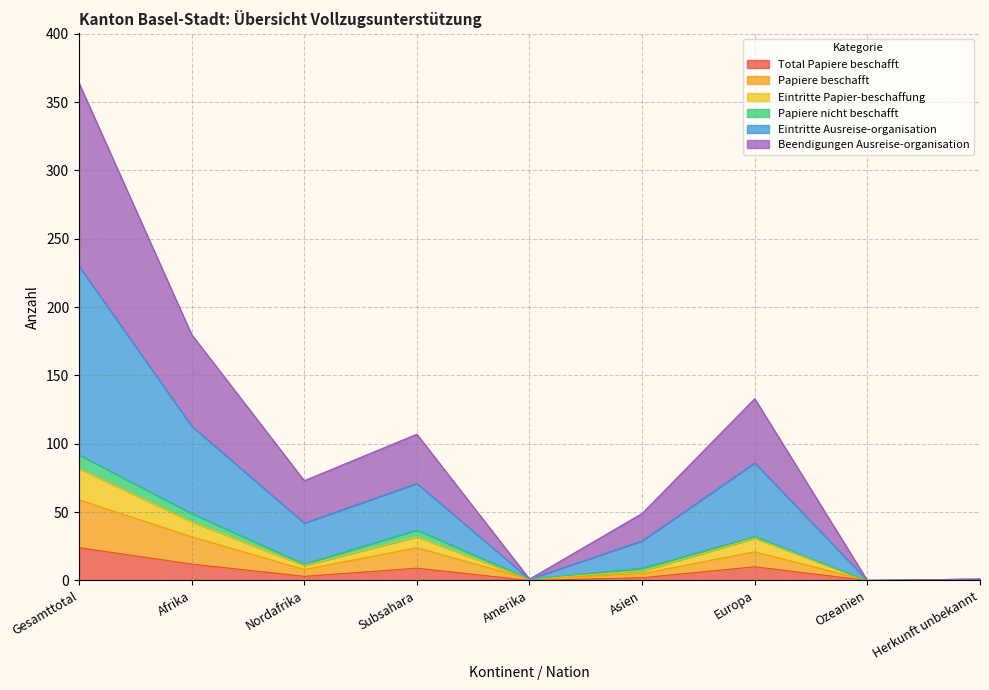

True or false: Eintritte Ausreise-organisation and Total Papiere beschafft cross at least once.

False